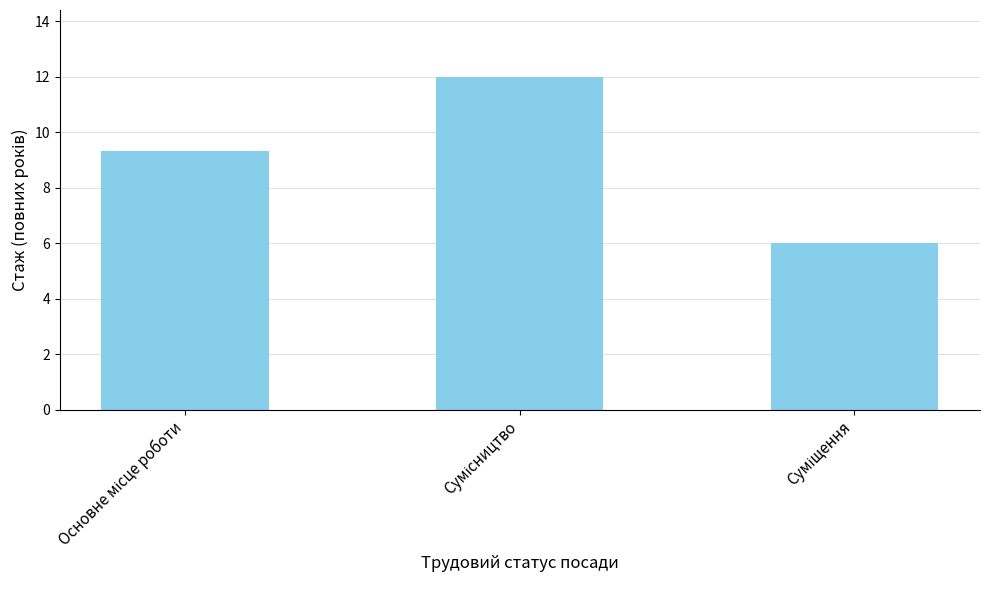

Reading left to right, list all the values displayed in this chart.

9.3	12.0	6.0